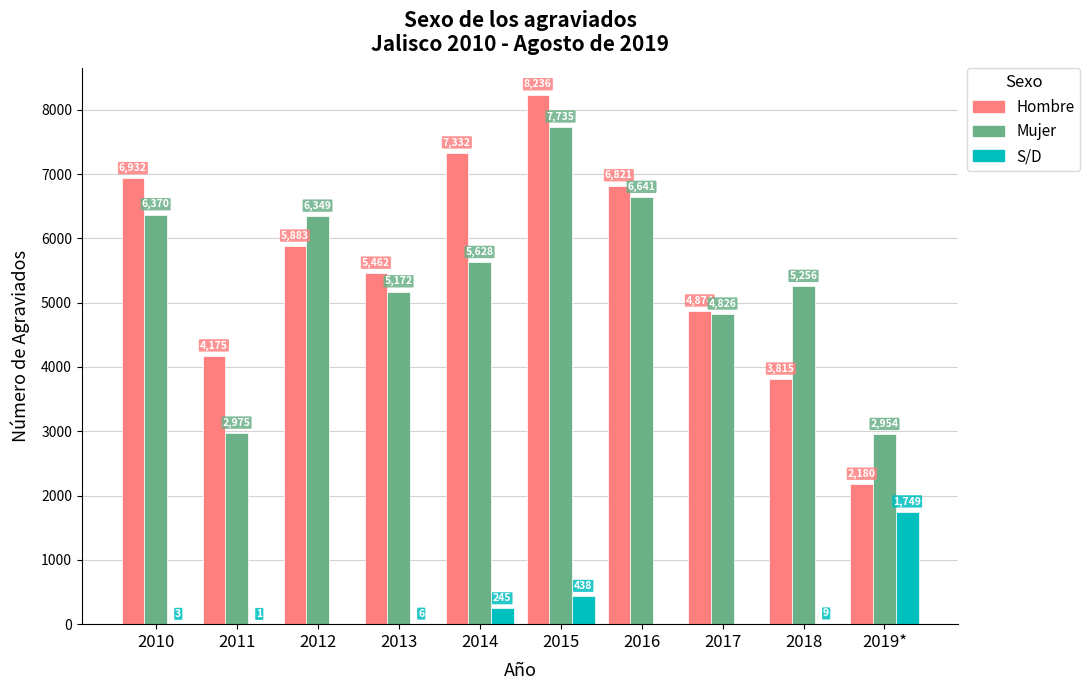

What value does the Mujer series have at 2014, to the nearest 100?

5600